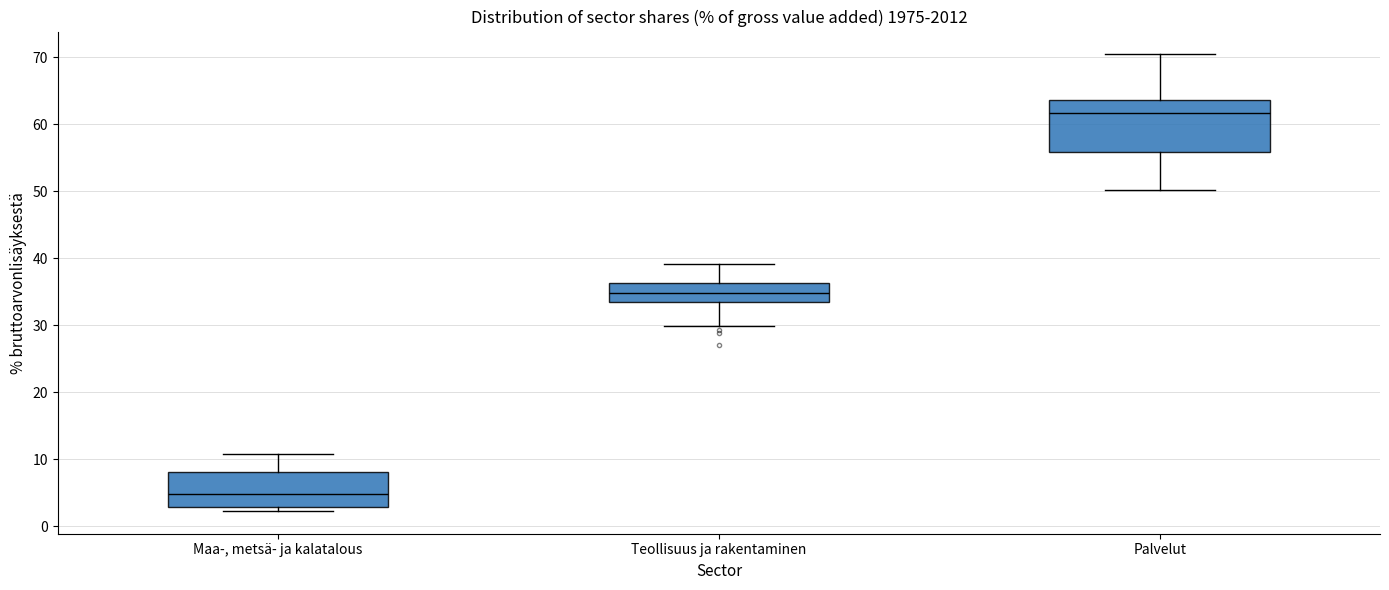

Reading left to right, transcribe this box plot: for each box, give where its median line is, the range the box spans, and where its two whiskers end, as read against the y-axis. The values are not printed on the chart, so give them approximately, as read against the axis.

Maa-, metsä- ja kalatalous: median 5, box 3 to 8, whiskers 2 to 11
Teollisuus ja rakentaminen: median 35, box 33 to 36, whiskers 30 to 39
Palvelut: median 62, box 56 to 64, whiskers 50 to 70